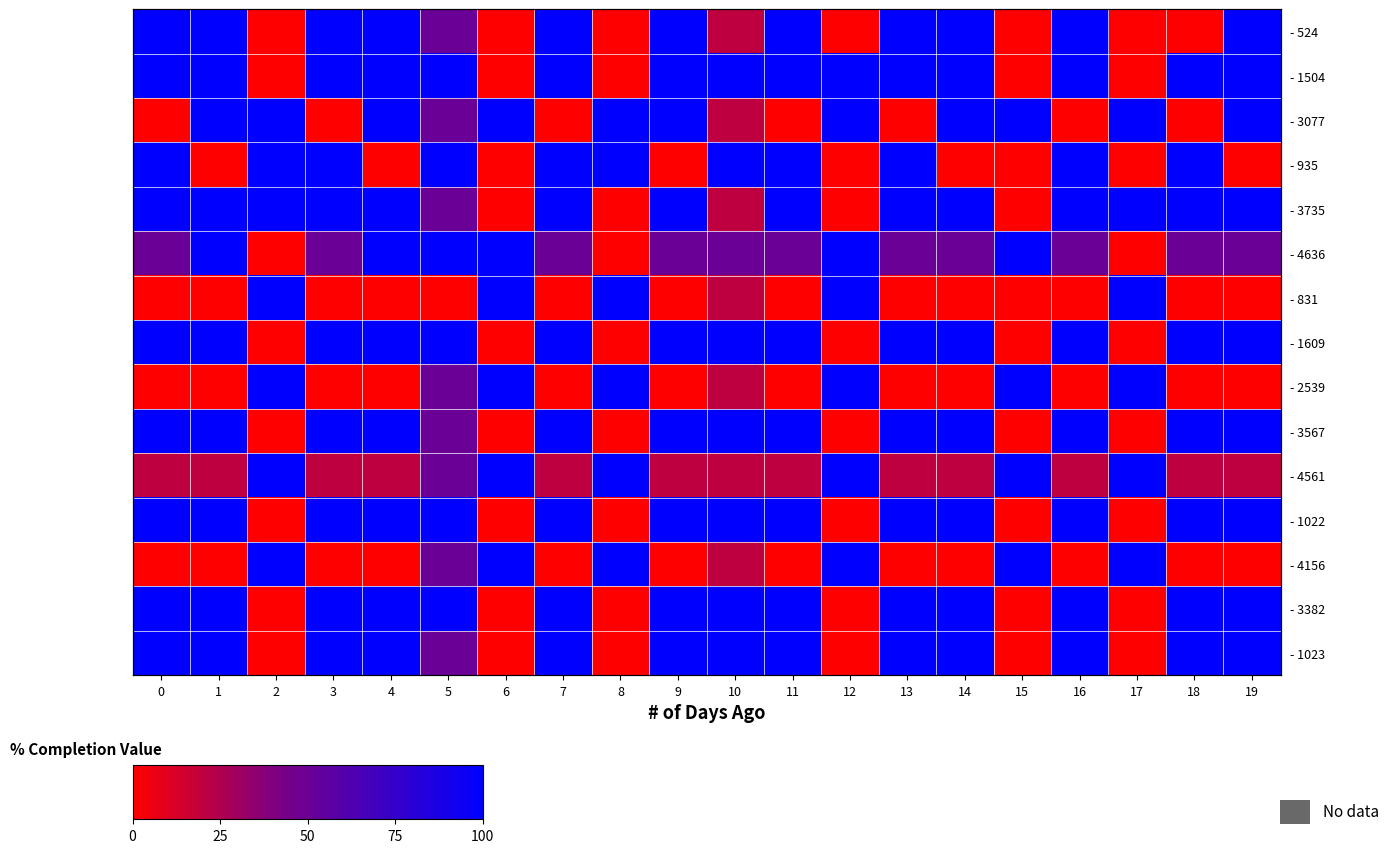

At which category is the sum across all series the highest?

1